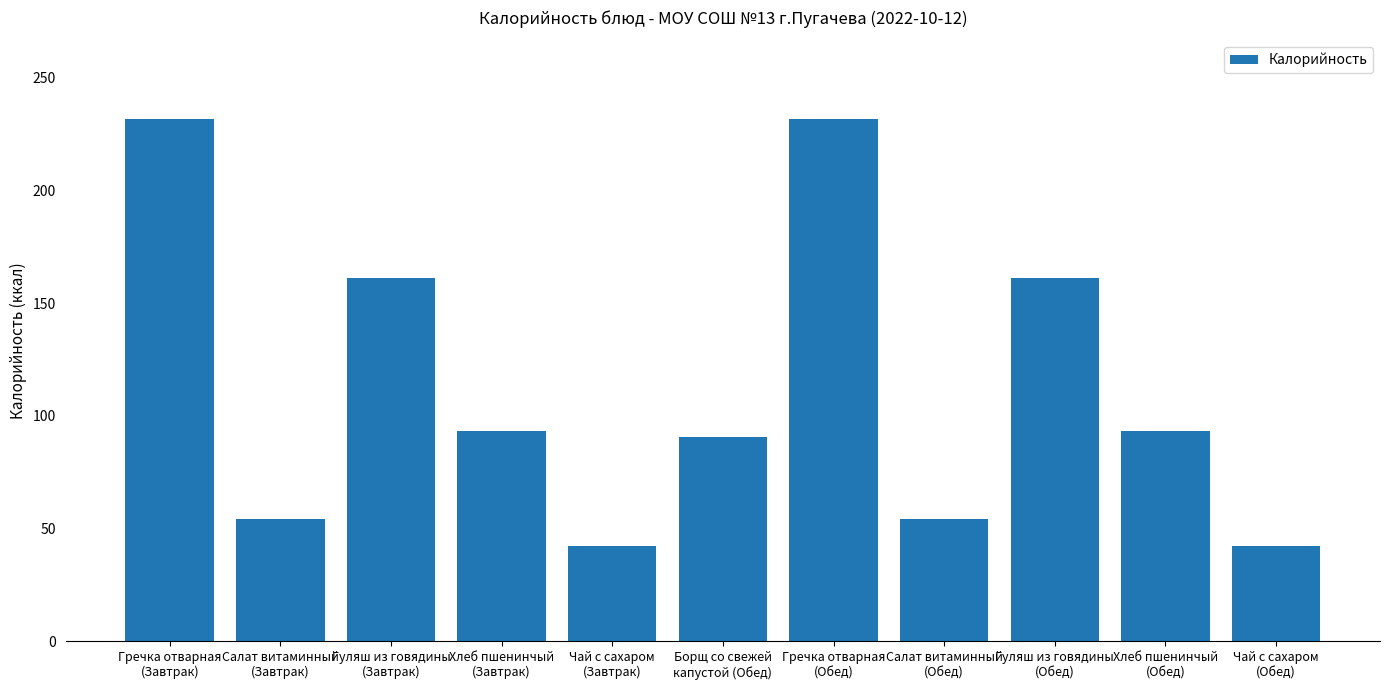

Reading left to right, list all the values displayed in this chart.

231.8	54.3	161.0	93.5	42.5	90.8	231.8	54.3	161.0	93.5	42.5